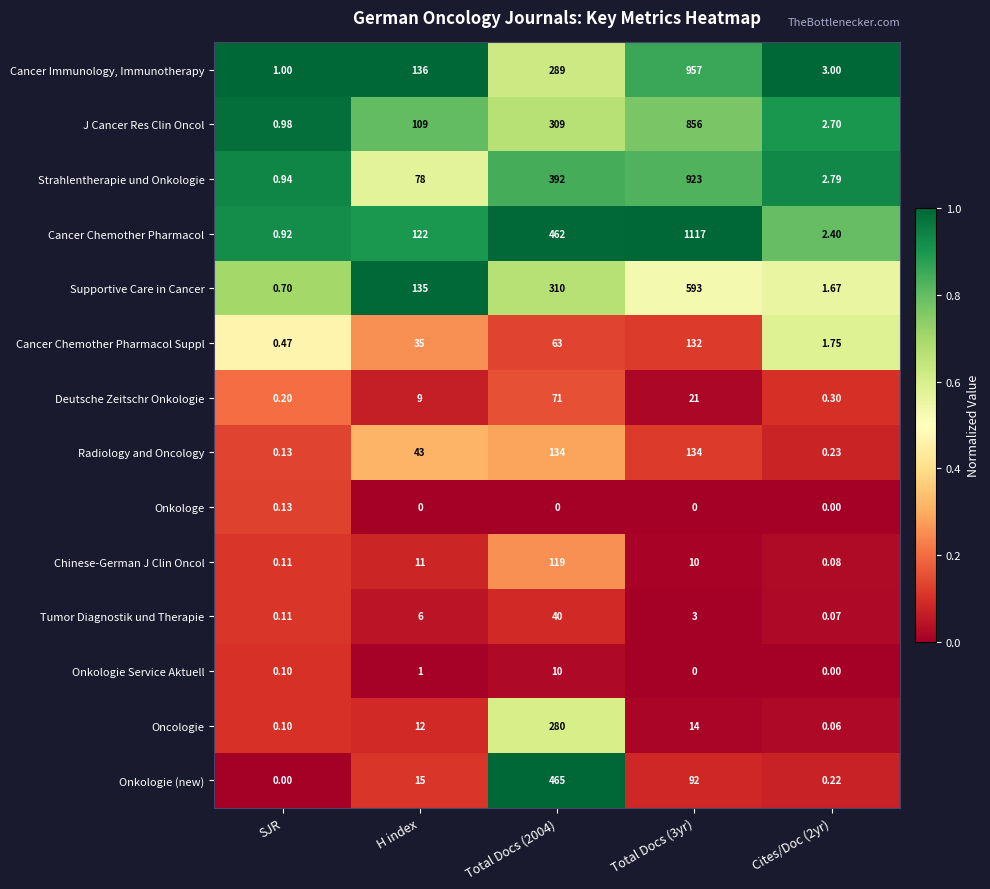

Rank the series at H index from highest to lowest value.

Cancer Immunology, Immunotherapy, Supportive Care in Cancer, Cancer Chemother Pharmacol, J Cancer Res Clin Oncol, Strahlentherapie und Onkologie, Radiology and Oncology, Cancer Chemother Pharmacol Suppl, Onkologie (new), Oncologie, Chinese-German J Clin Oncol, Deutsche Zeitschr Onkologie, Tumor Diagnostik und Therapie, Onkologie Service Aktuell, Onkologe